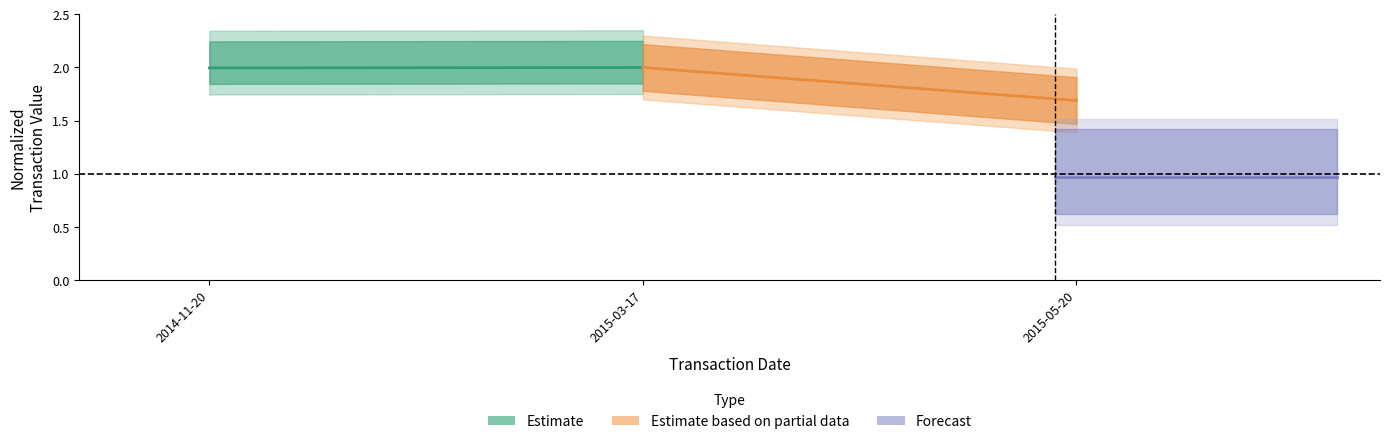

What is the average value of the Estimate based on partial data series?

1.8